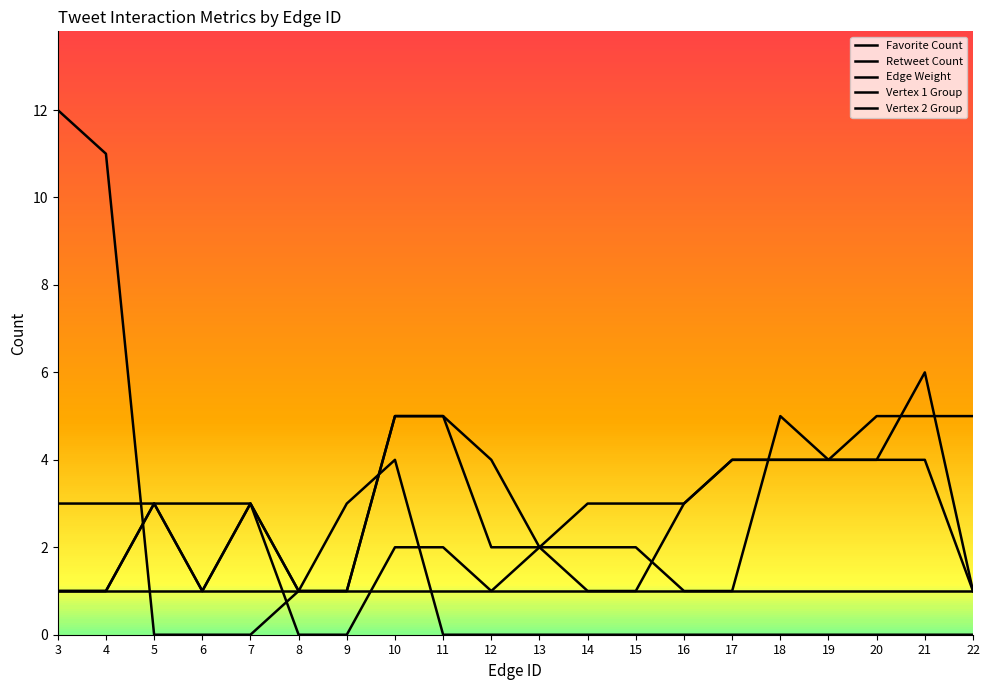

List the series in order of their peak value, highest first.

Favorite Count, Vertex 2 Group, Retweet Count, Vertex 1 Group, Edge Weight